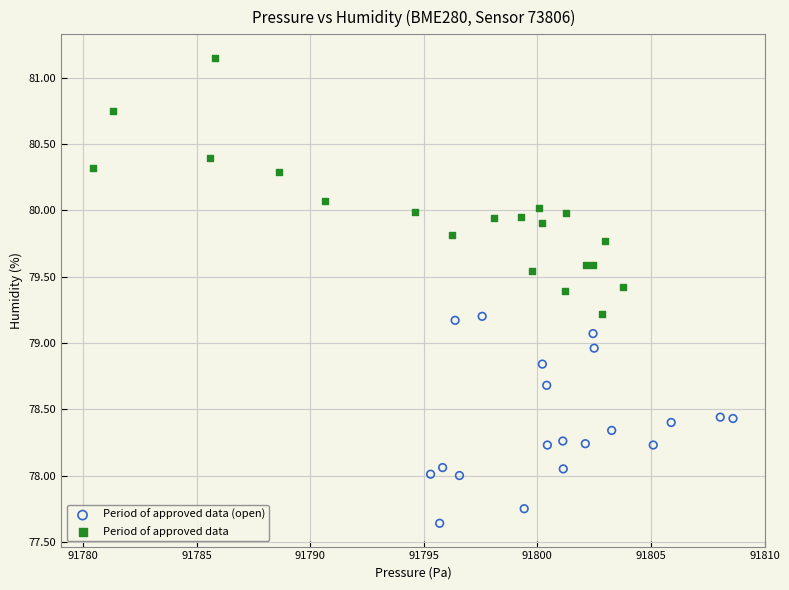

Which series reaches the maximum Y coordinate?

Period of approved data